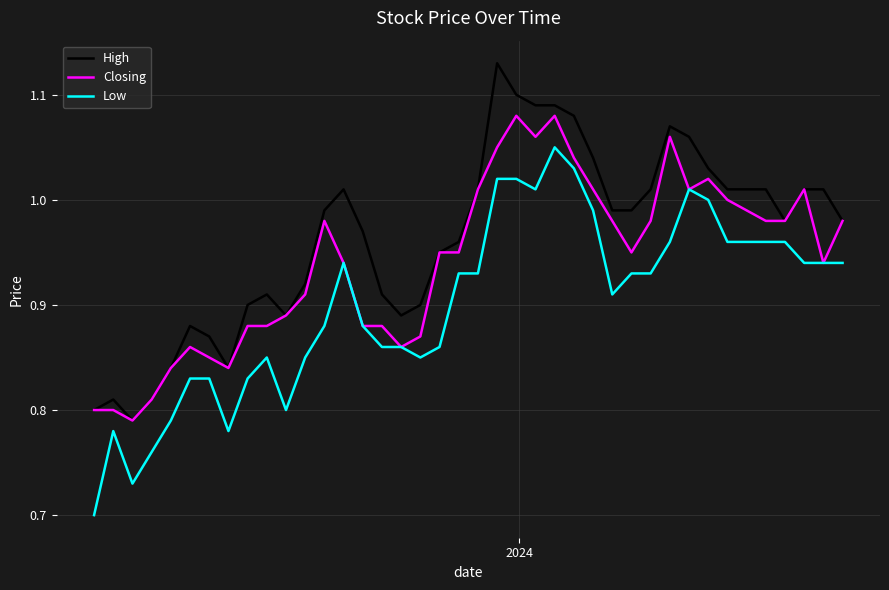

True or false: Low and High cross at least once.

False